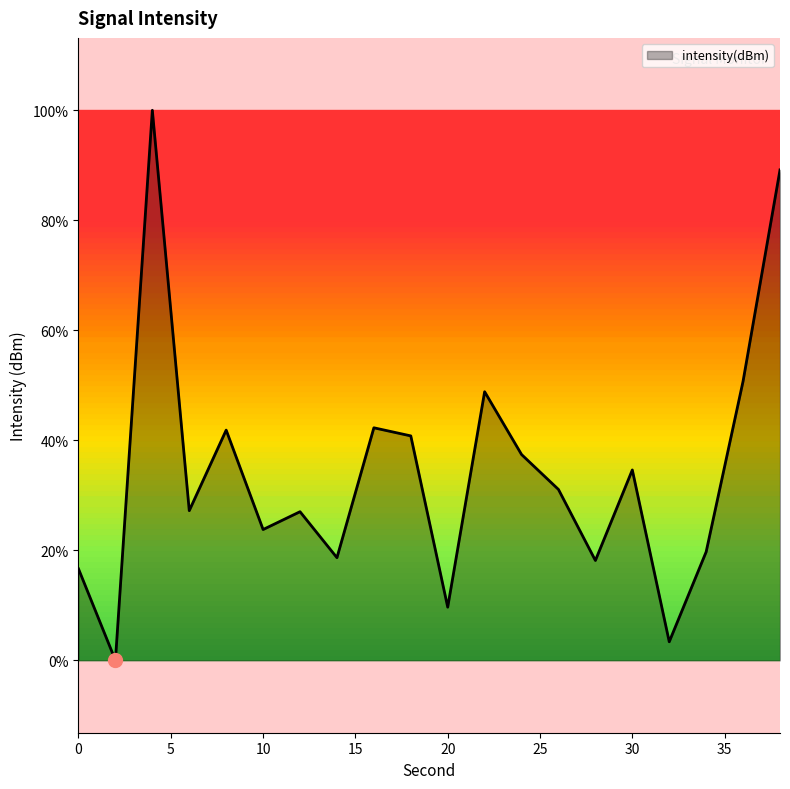

Does the chart have visible grid lines?

No